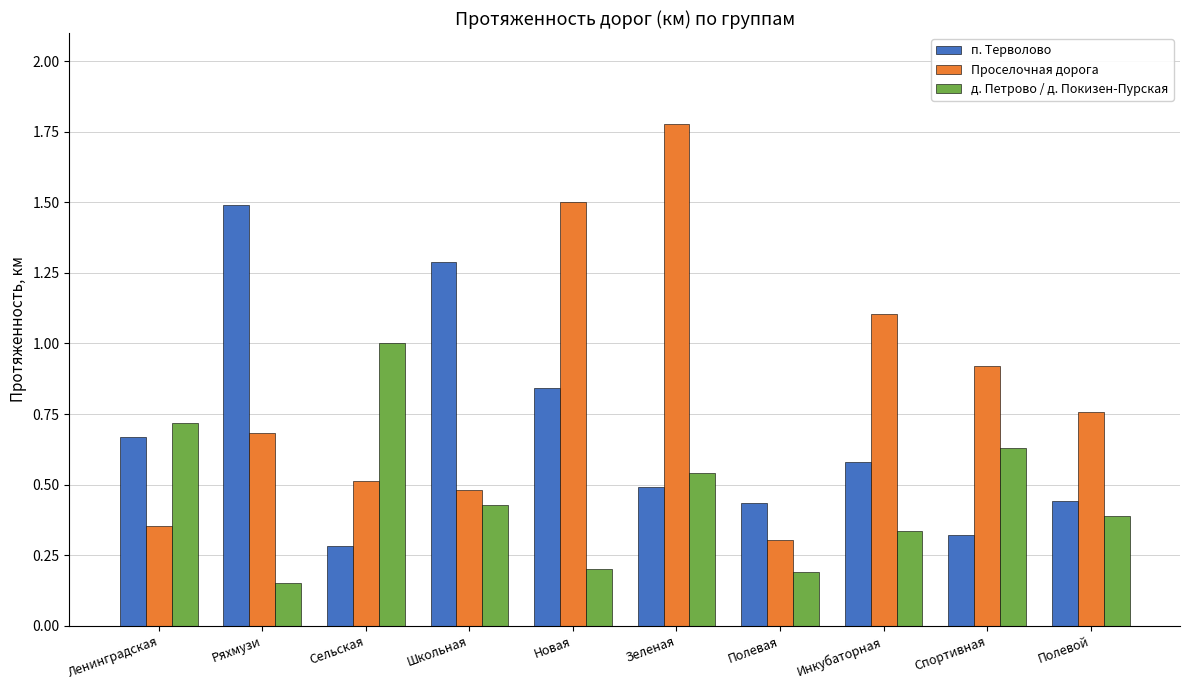

Does the chart contain stacked bars?

No